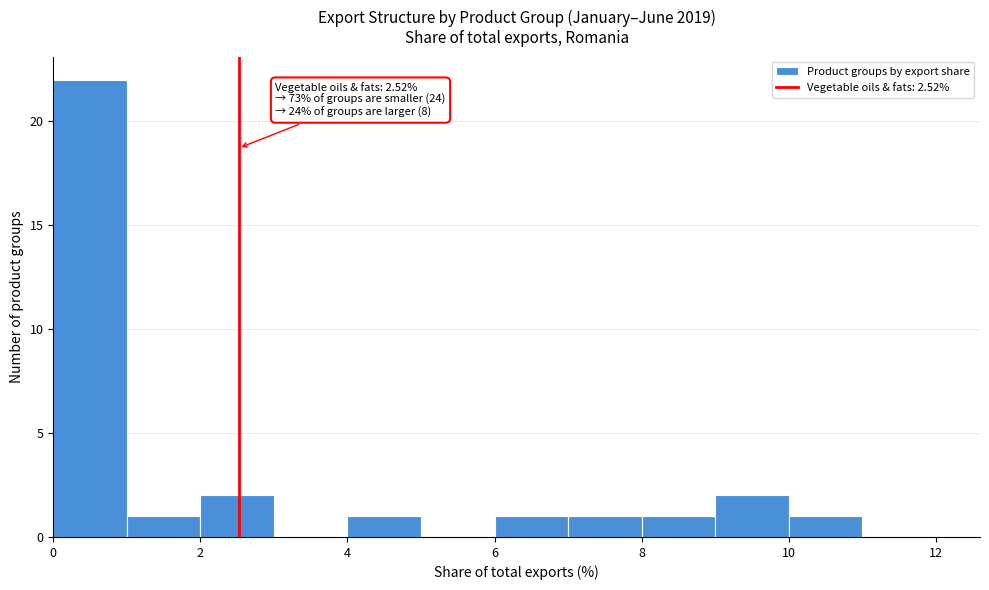

Which range on the x-axis has the tallest bar?

0 to 1